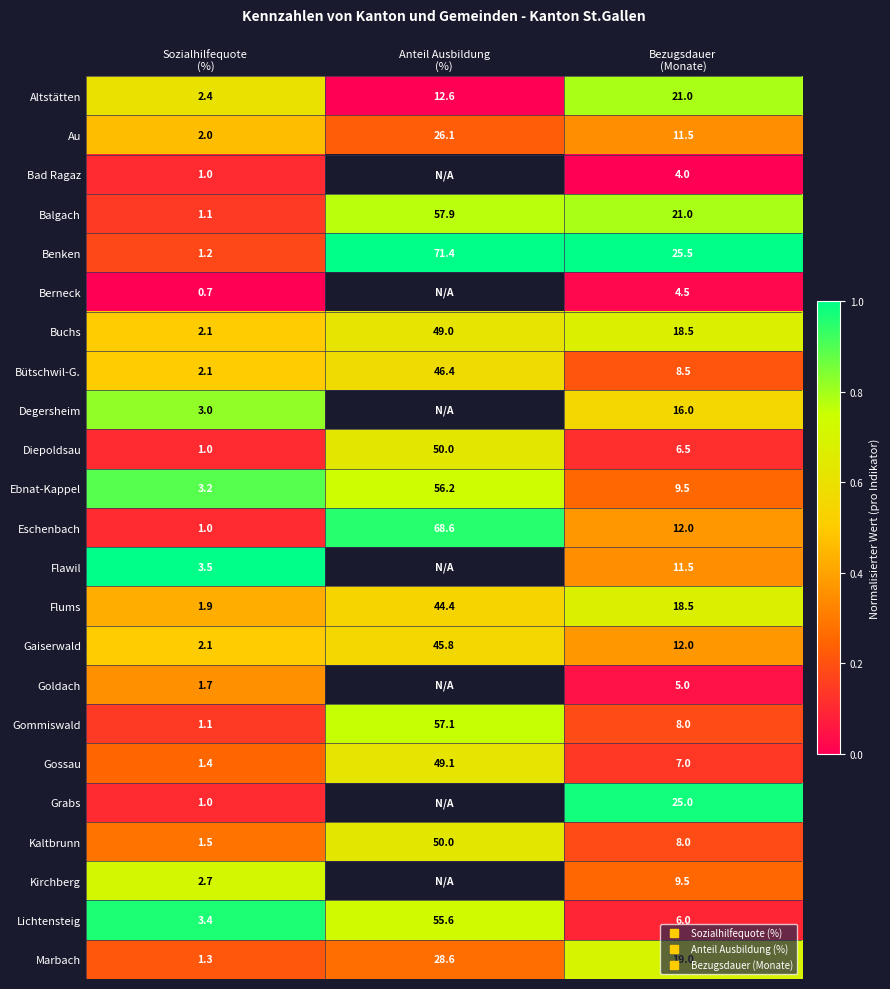

Which label corresponds to the largest value in the chart?

Anteil Ausbildung
(%)